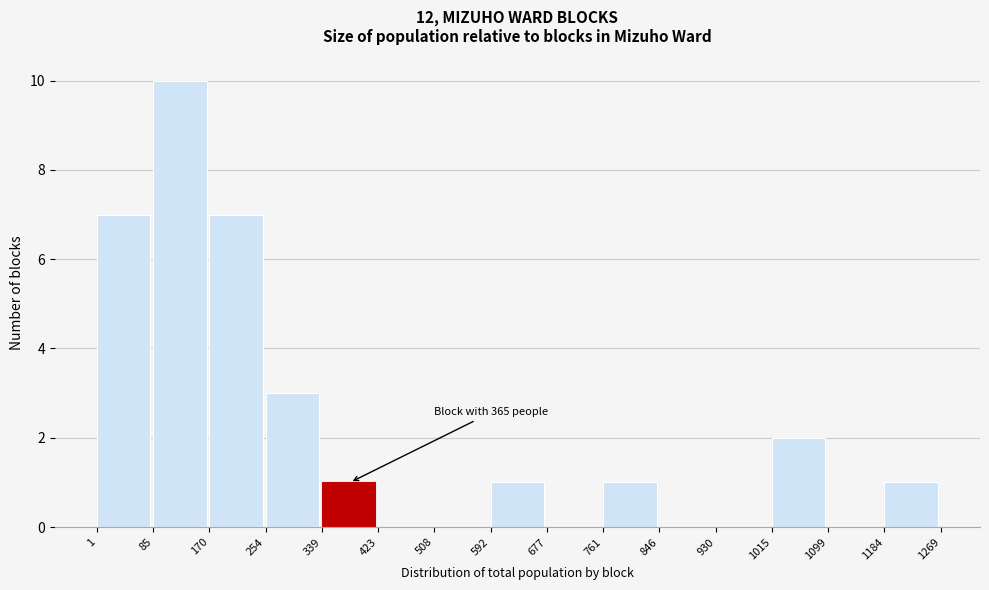

Which range on the x-axis has the tallest bar?

85 to 170